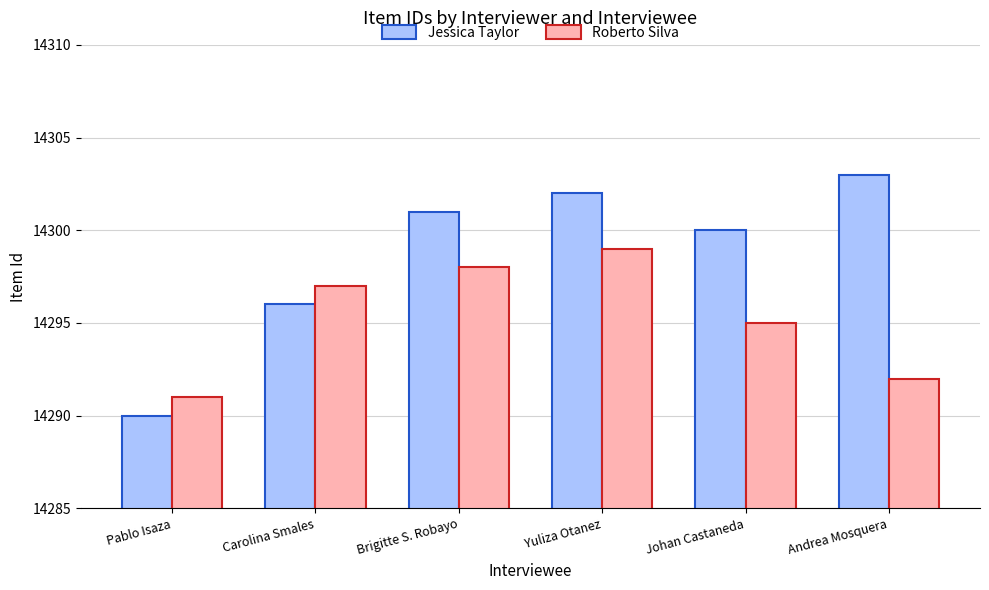

What is the sum of the Jessica Taylor values at Johan Castaneda and Carolina Smales?

28596